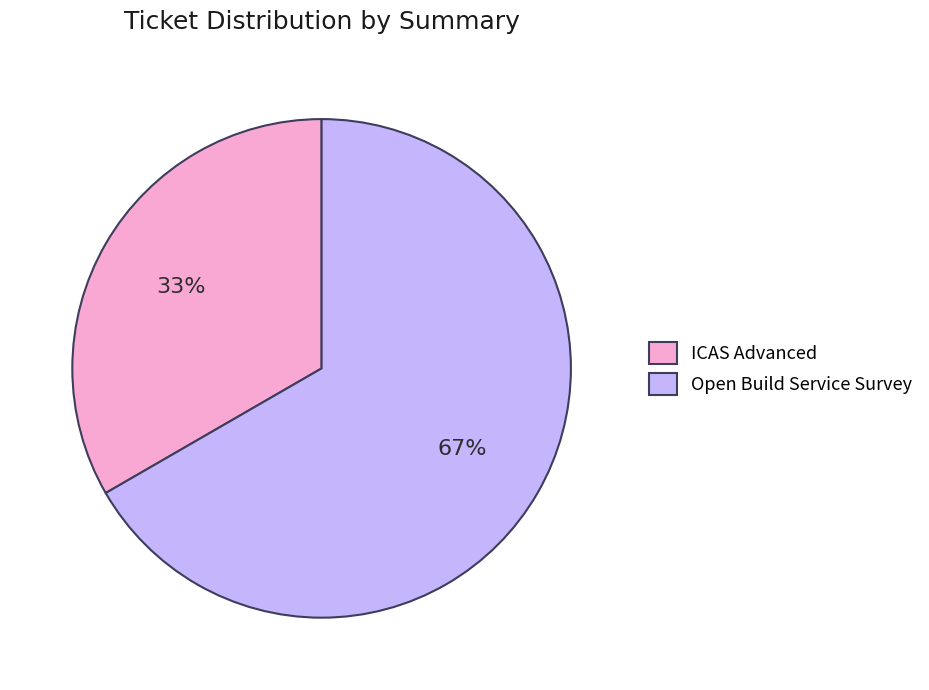

Which category has the biggest portion of the pie?

Open Build Service Survey